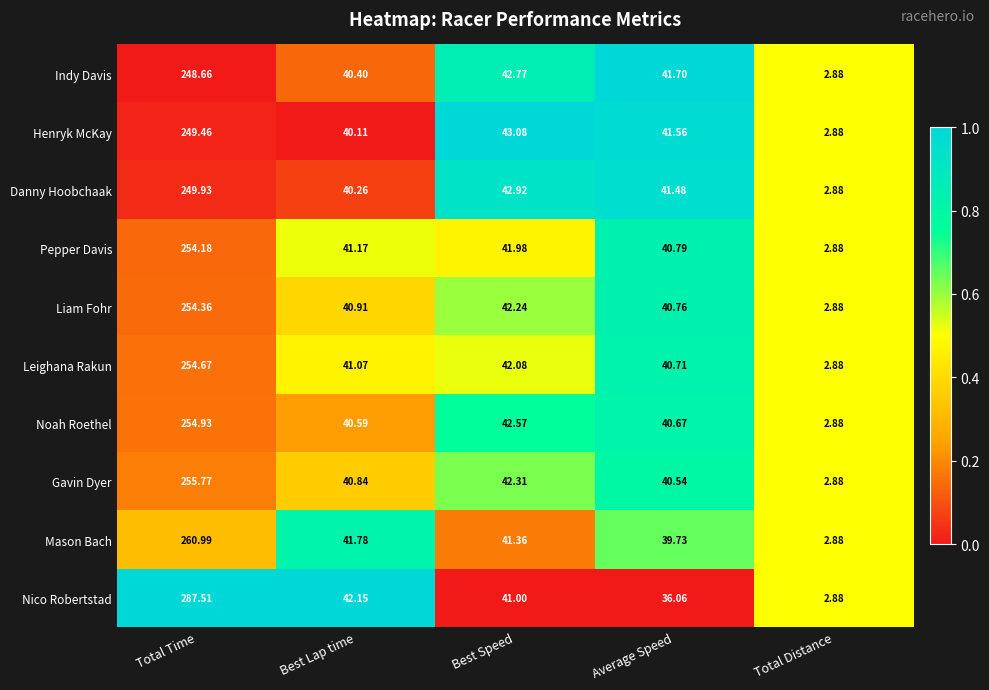

Which series has the largest total across all categories?

Nico Robertstad